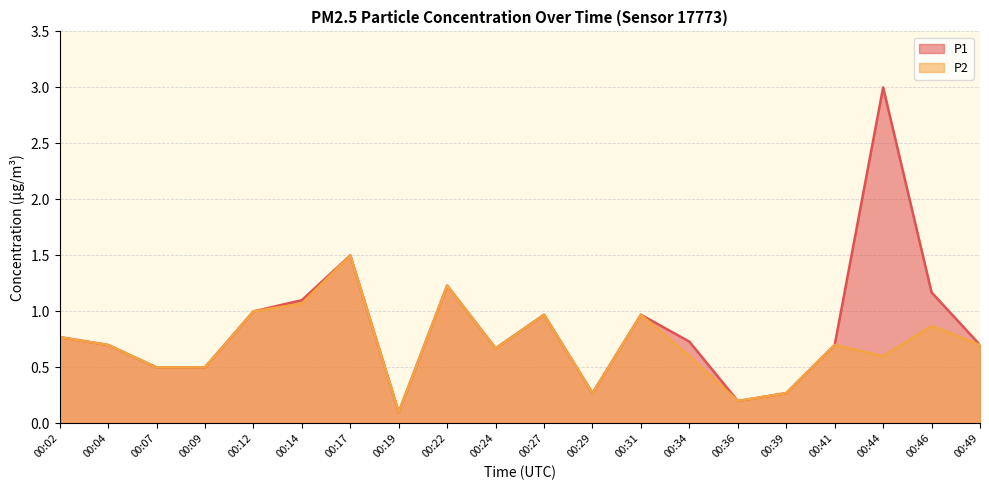

At which label does P1 reach its minimum?

00:19